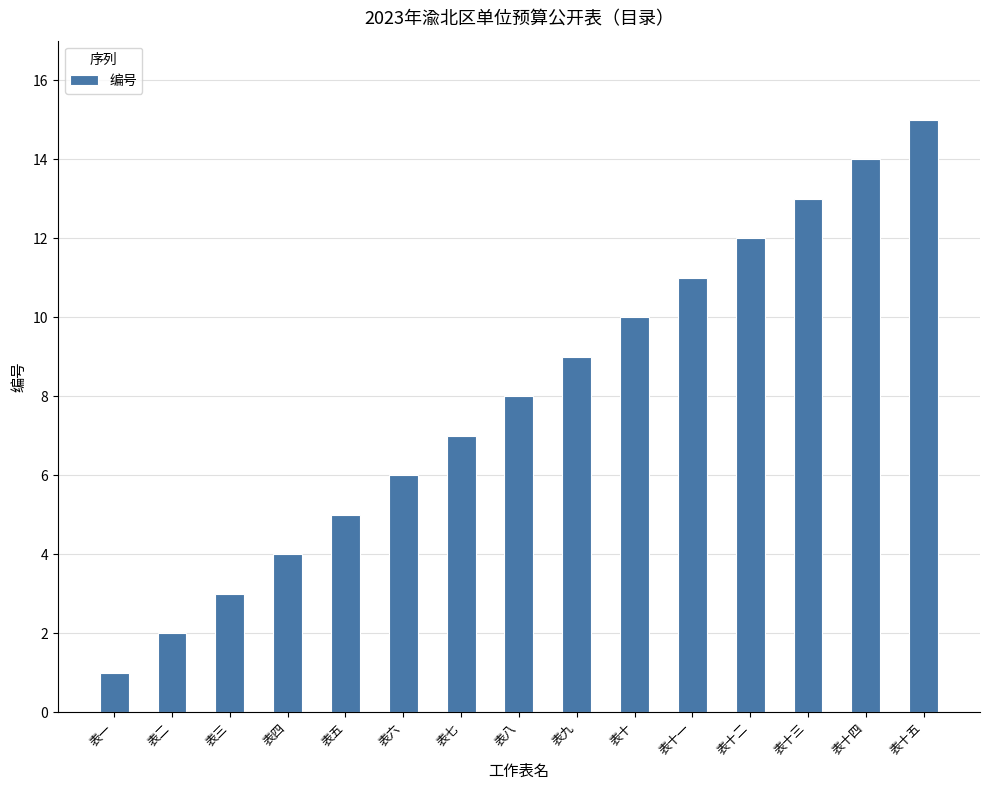

Is it true that the value at 表十一 is 11?

True